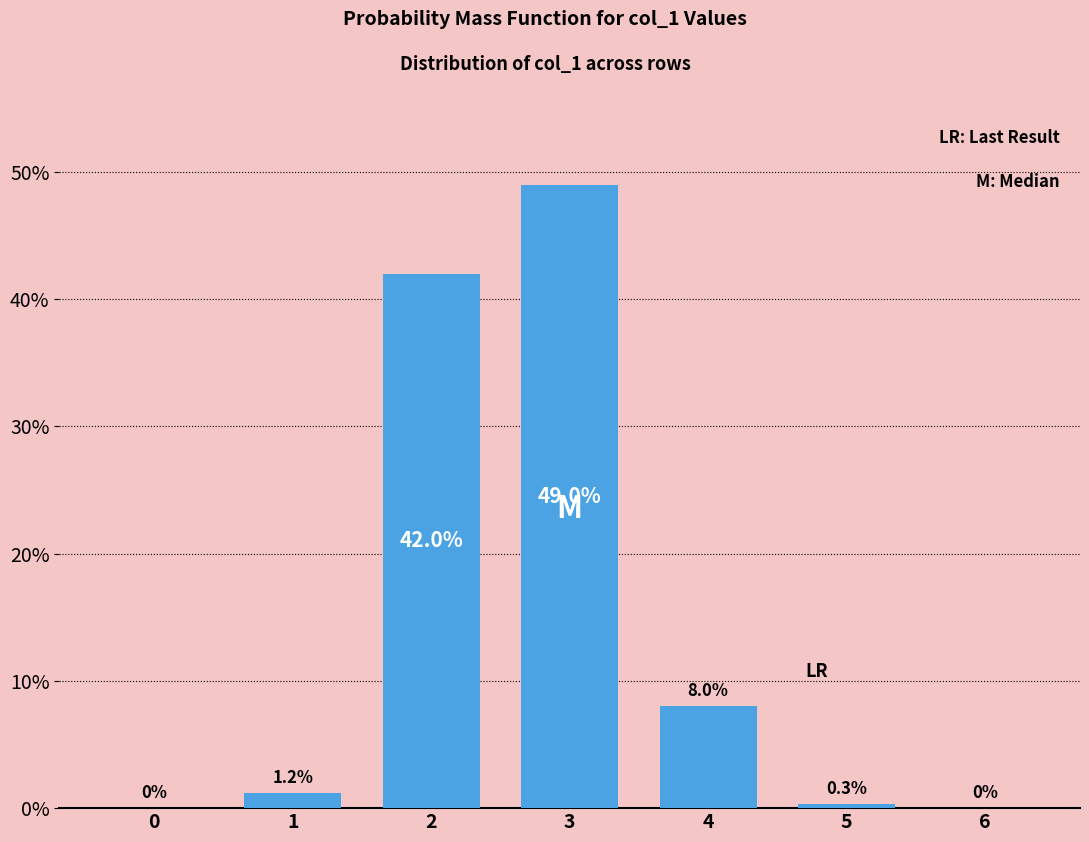

Reading left to right, transcribe all the data shown in this chart.

0=0.0	1=1.2	2=42.0	3=49.0	4=8.0	5=0.3	6=0.0